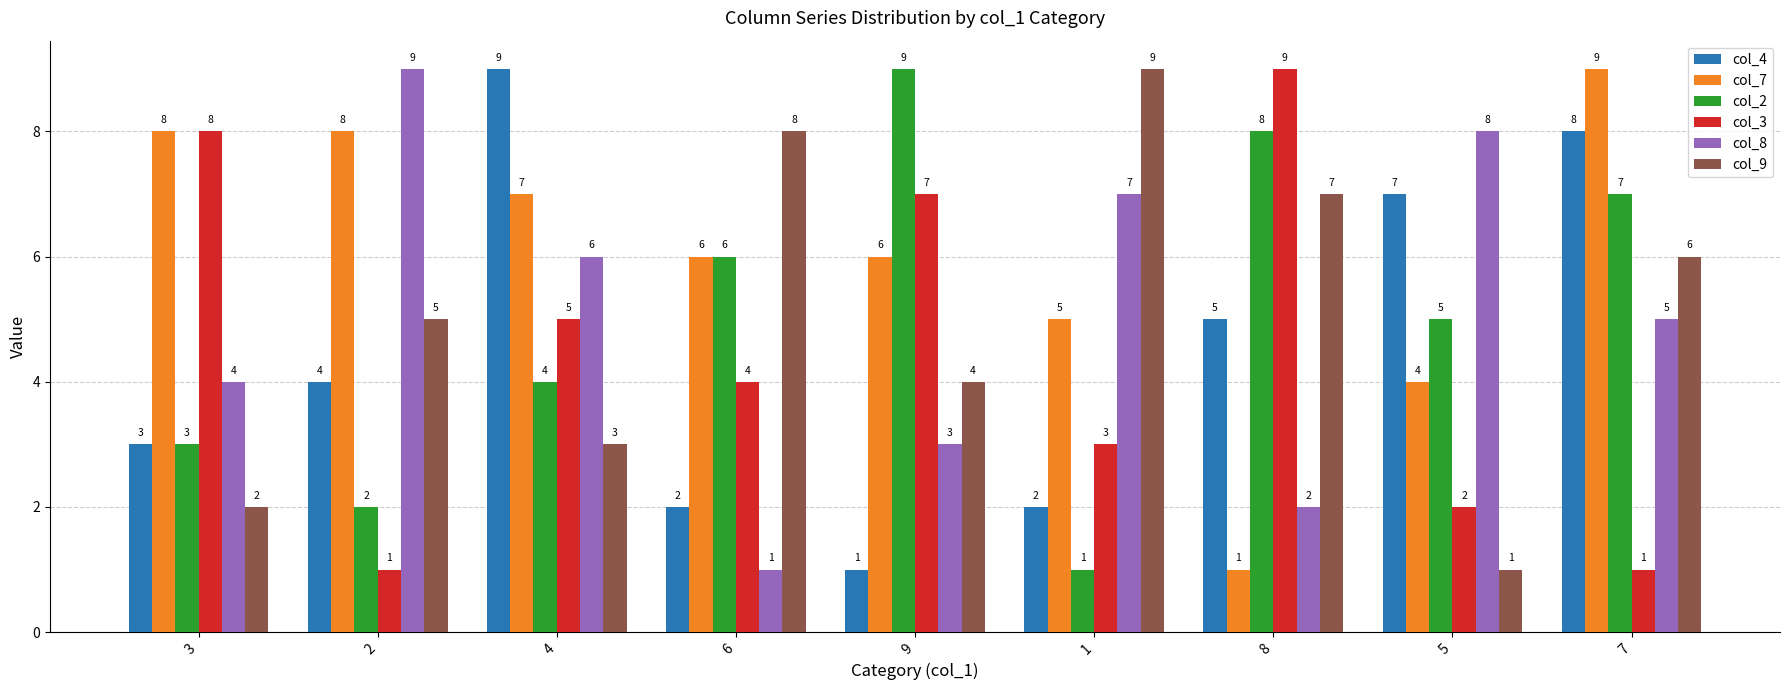

What is the maximum value shown in the chart?

9